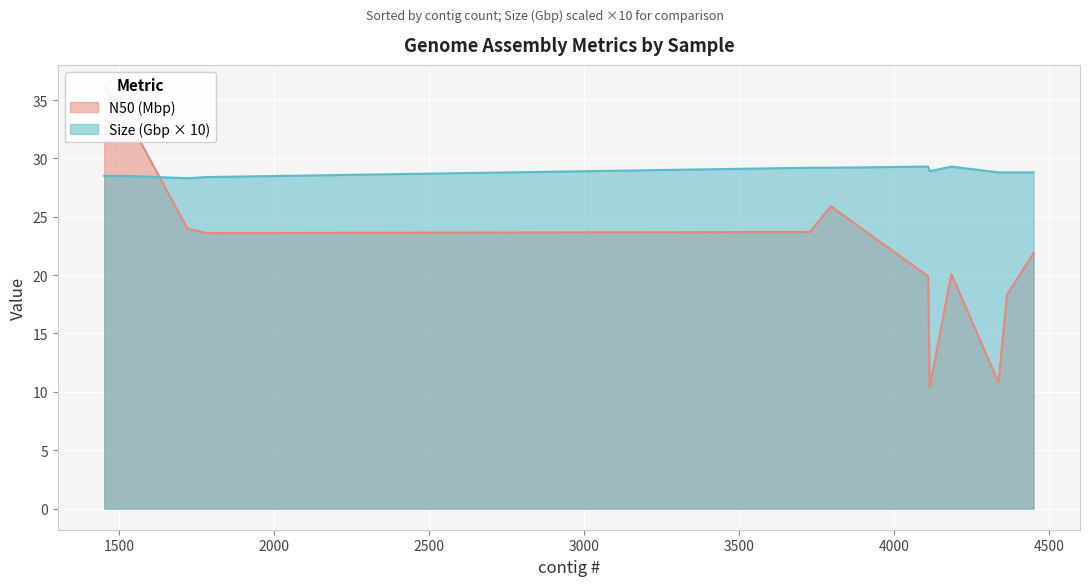

How many Size (Gbp) values are between 2 and 3?

12